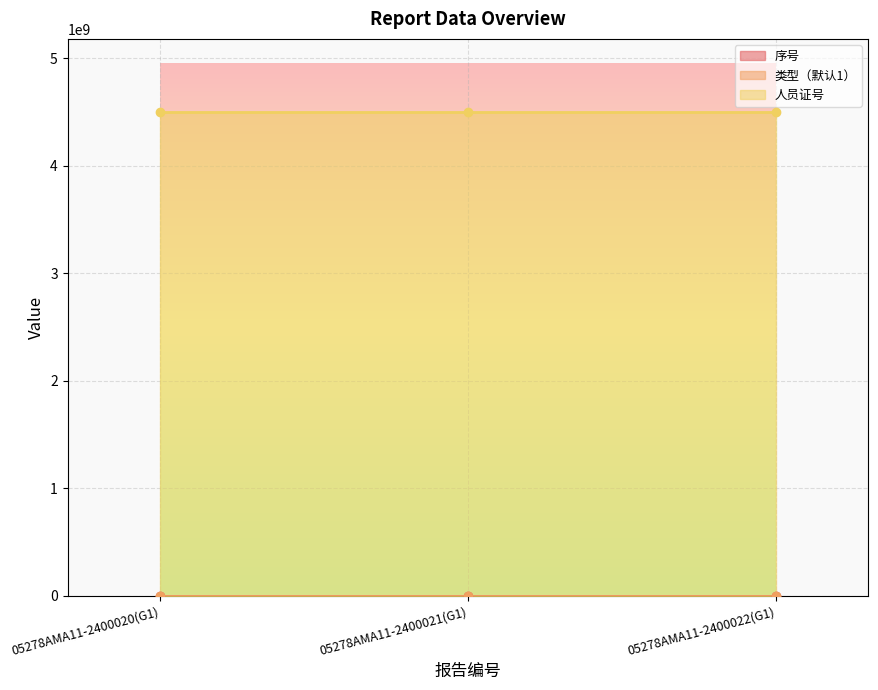

Which category has the lowest value across all series?

05278AMA11-2400020(G1)